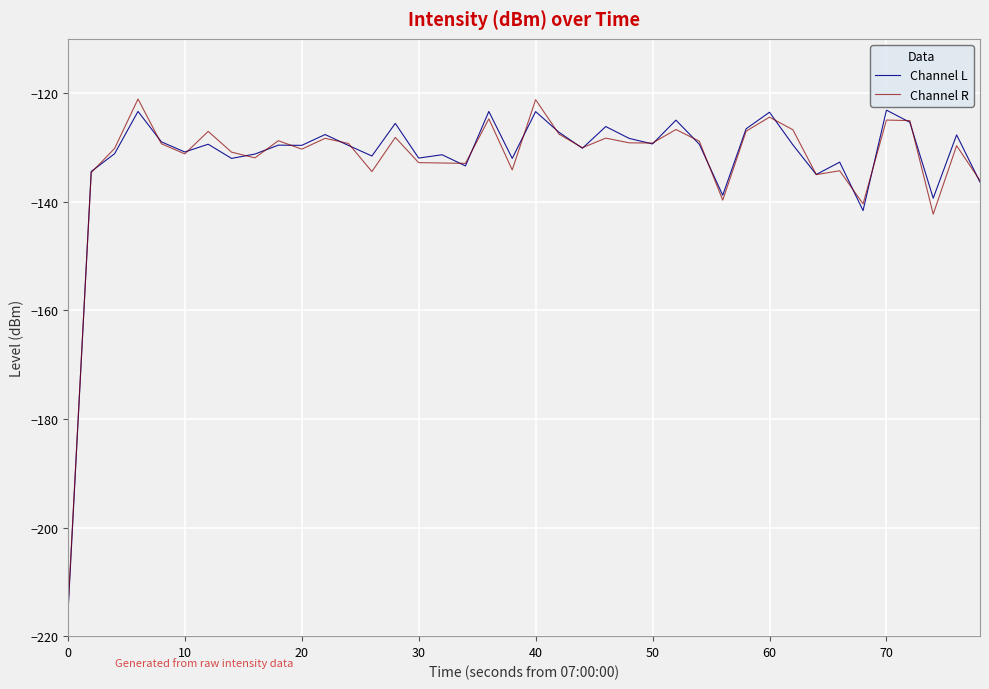

What is the minimum value for Channel L?

-216.3